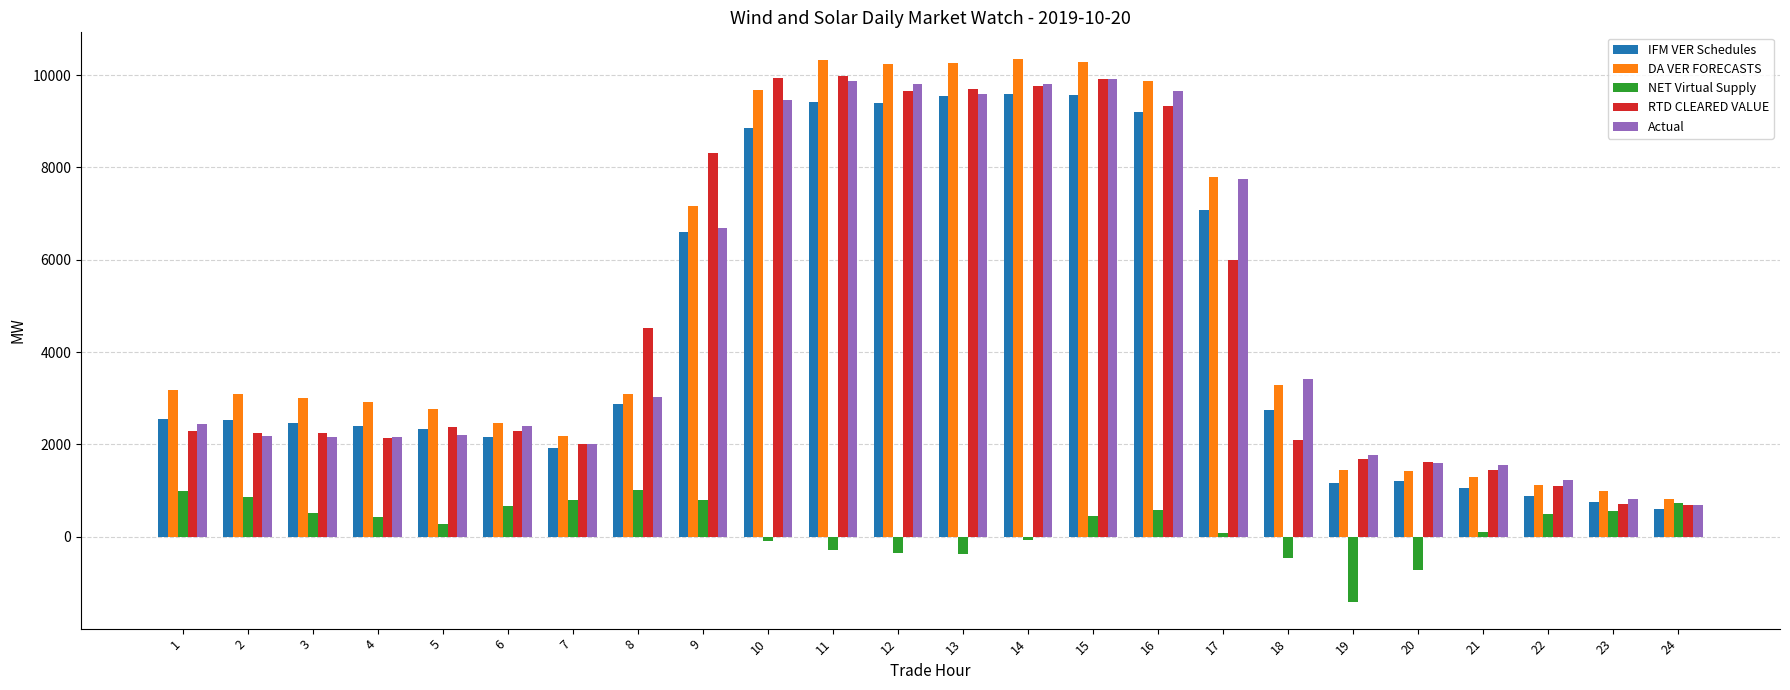

Are the bars grouped side by side (vs. stacked)?

Yes